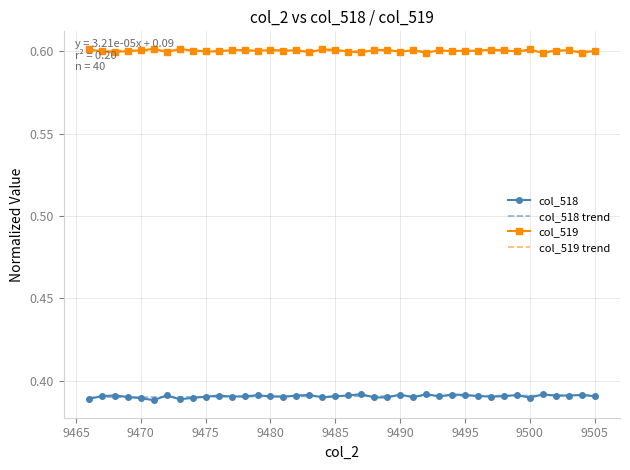

True or false: col_519 and col_518 cross at least once.

False